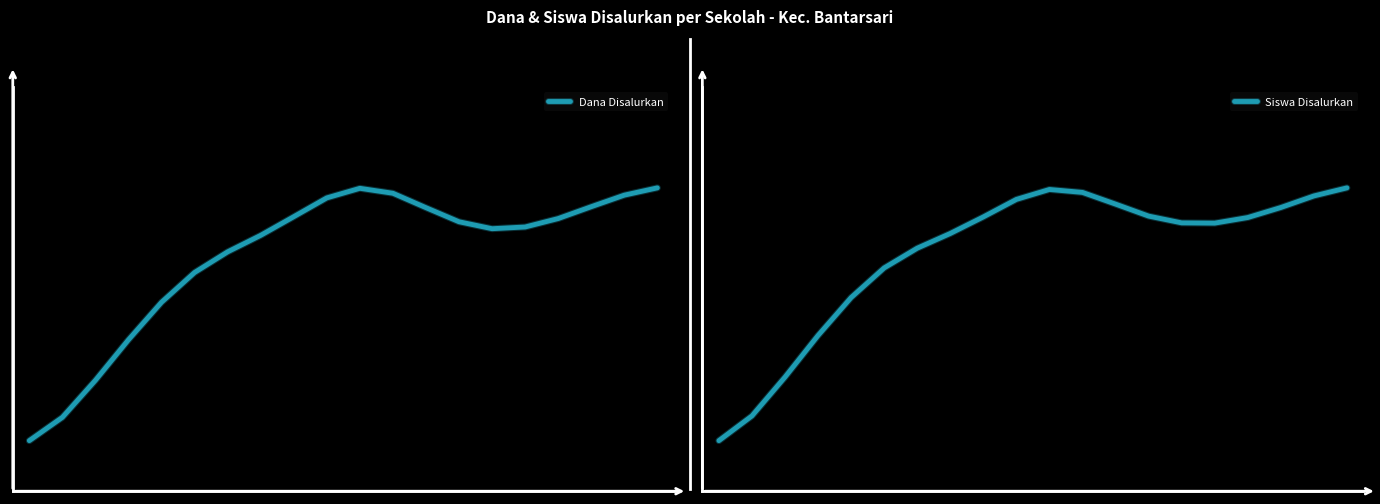

At which category does Siswa Disalurkan reach its first local valley?

15